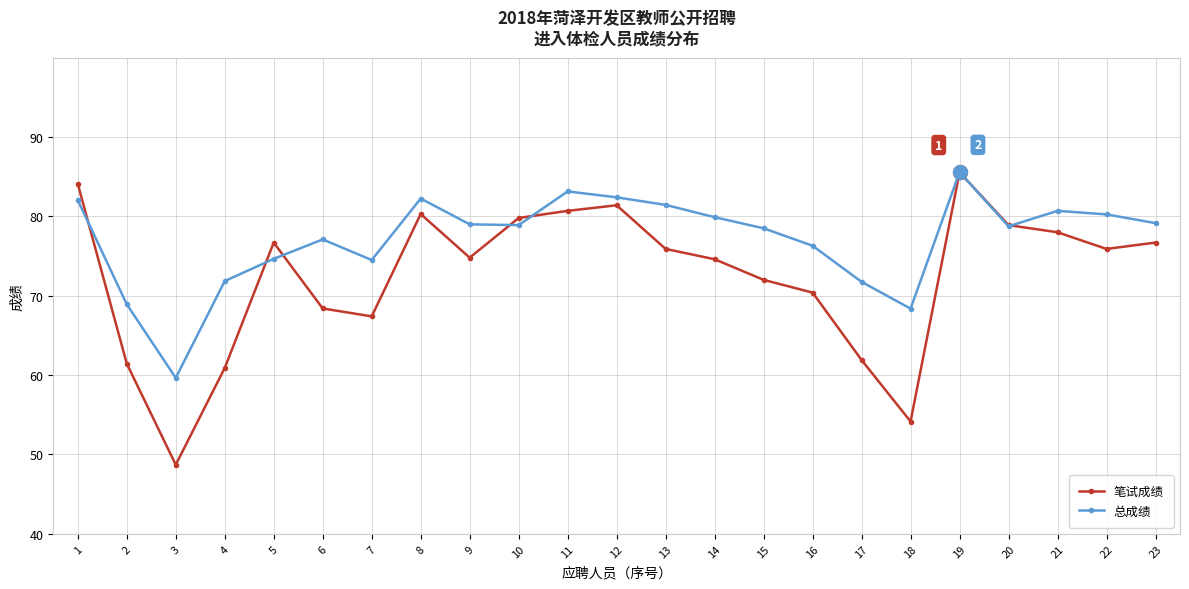

The 总成绩 series shows 80.0 at 3. True or false?

False